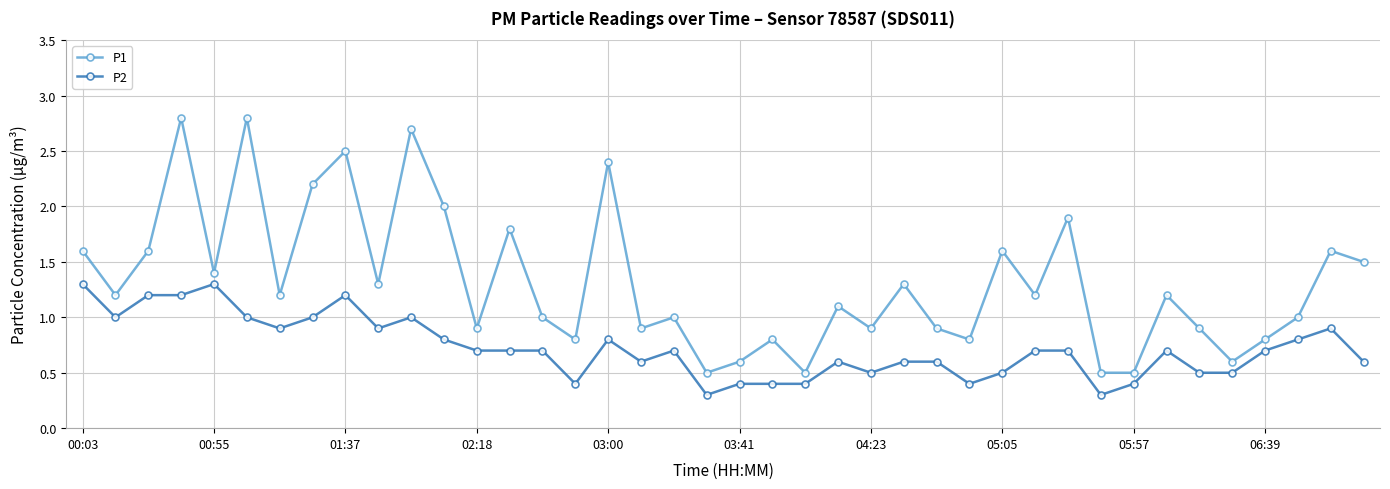

Reading left to right, extract all data points from this chart.

P1: 1.6	1.2	1.6	2.8	1.4	2.8	1.2	2.2	2.5	1.3	2.7	2.0	0.9	1.8	1.0	0.8	2.4	0.9	1.0	0.5	0.6	0.8	0.5	1.1	0.9	1.3	0.9	0.8	1.6	1.2	1.9	0.5	0.5	1.2	0.9	0.6	0.8	1.0	1.6	1.5
P2: 1.3	1.0	1.2	1.2	1.3	1.0	0.9	1.0	1.2	0.9	1.0	0.8	0.7	0.7	0.7	0.4	0.8	0.6	0.7	0.3	0.4	0.4	0.4	0.6	0.5	0.6	0.6	0.4	0.5	0.7	0.7	0.3	0.4	0.7	0.5	0.5	0.7	0.8	0.9	0.6